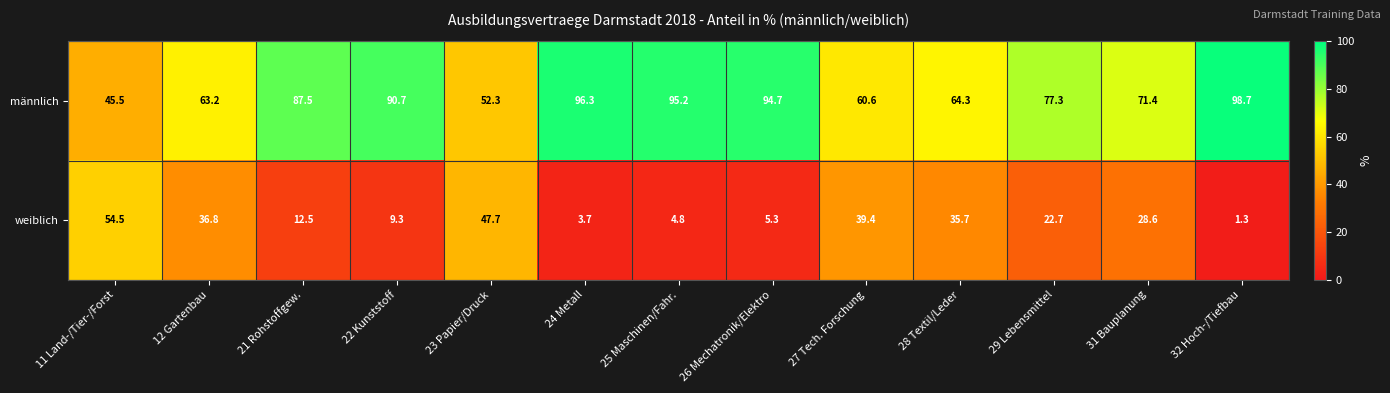

Read the männlich value at 23 Papier/Druck.

52.3